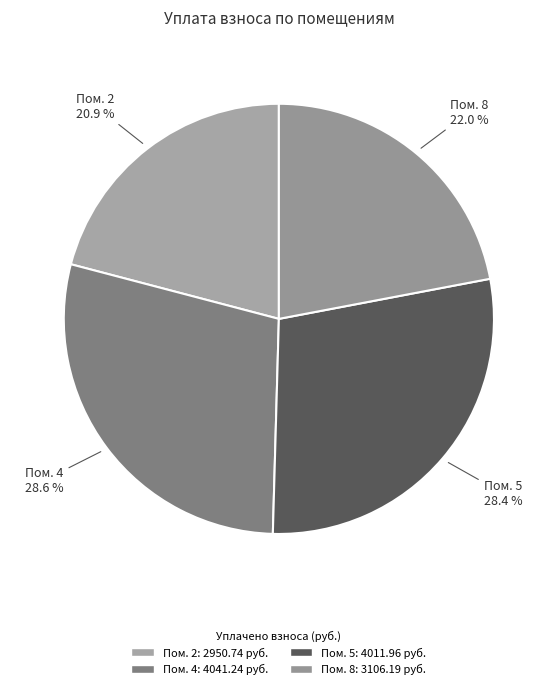

Count the number of slices in the pie.

4